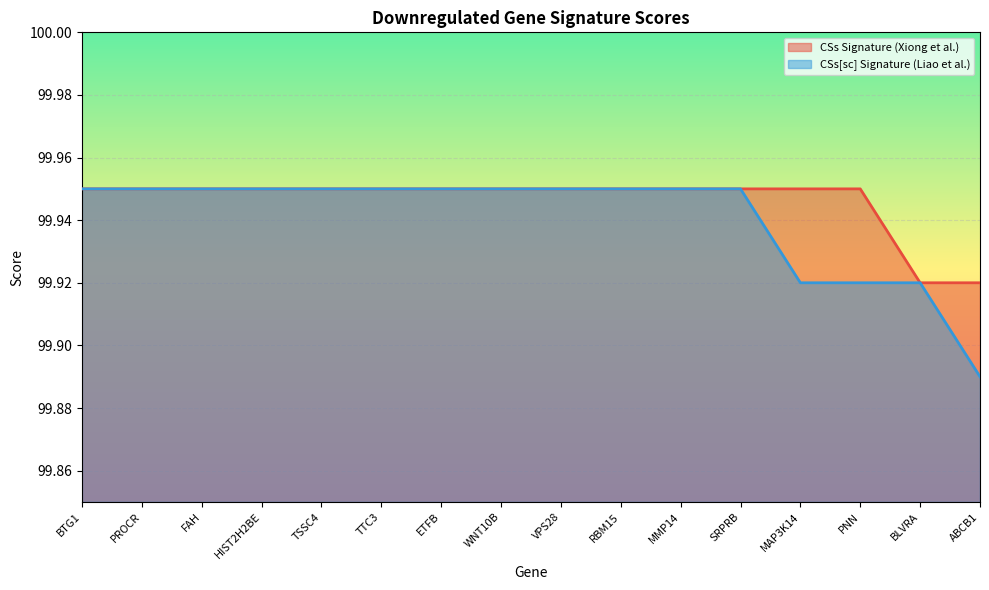

List the labels in order of CSs Signature (Xiong et al.) value, smallest first.

BLVRA, ABCB1, BTG1, PROCR, FAH, HIST2H2BE, TSSC4, TTC3, ETFB, WNT10B, VPS28, RBM15, MMP14, SRPRB, MAP3K14, PNN